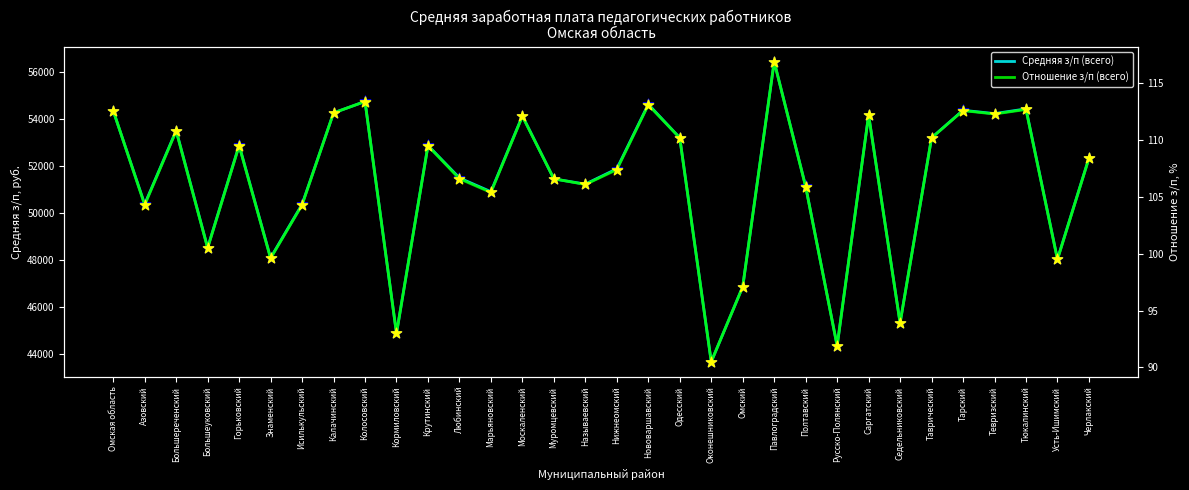

Which series contains the lowest Y value?

Отношение з/п (всего)